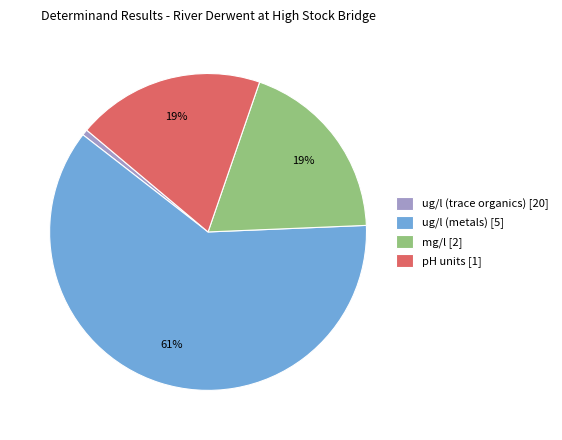

Is the sum of ug/l (trace organics) [20] and mg/l [2] greater than half?

No